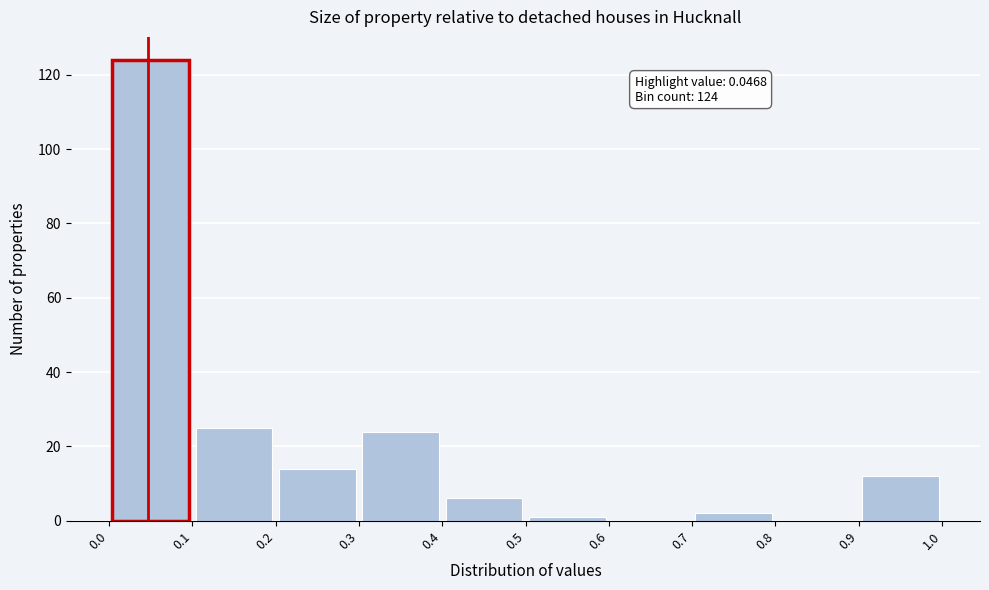

Which range on the x-axis has the tallest bar?

0.0 to 0.1